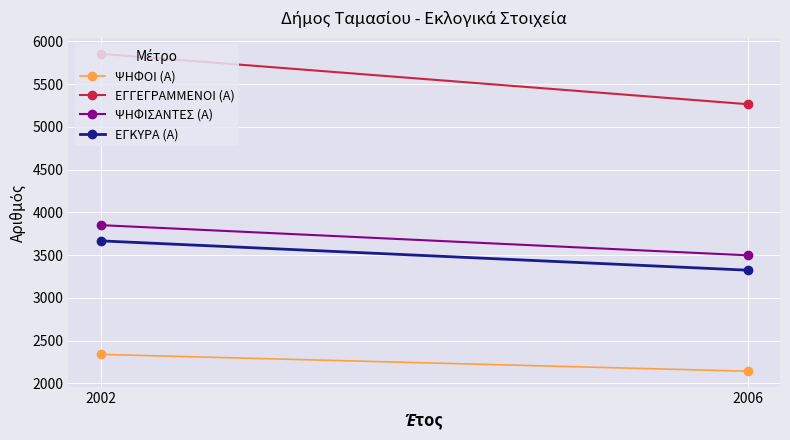

Reading right to left, list all the values displayed in this chart.

ΨΗΦΟΙ (Α): 2142	2339
ΕΓΓΕΓΡΑΜΜΕΝΟΙ (Α): 5266	5855
ΨΗΦΙΣΑΝΤΕΣ (Α): 3498	3851
ΕΓΚΥΡΑ (Α): 3324	3667